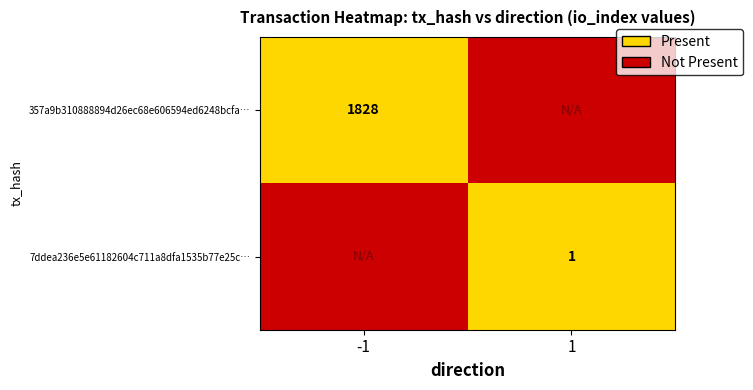

The value of 7ddea236e5e61182604c711a8dfa1535b77e25c… at 1 is 2. True or false?

False